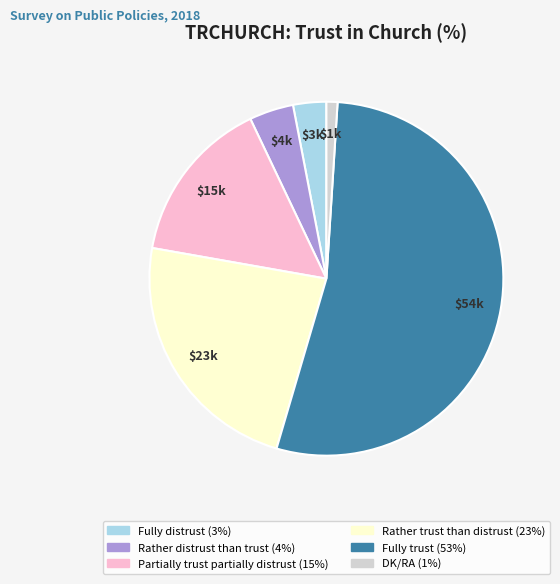

Does Fully trust account for over 50% of the chart?

Yes